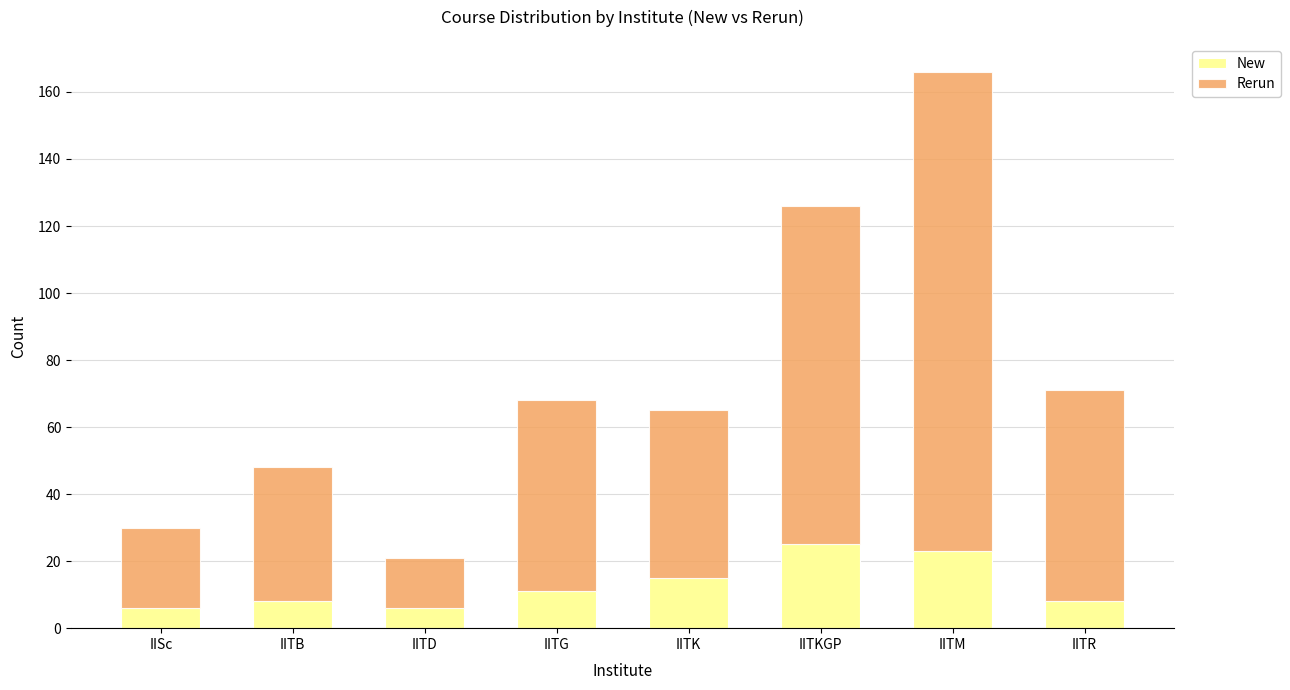

True or false: New has a value of 14 at IITB.

False